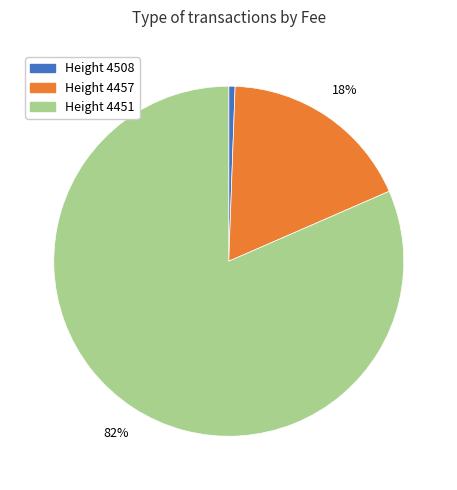

The Height 4508 slice represents 1% of the pie. True or false?

True